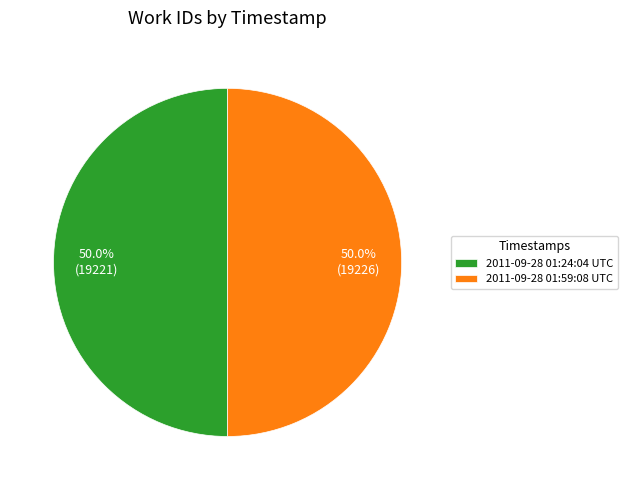

To the nearest percent, what is the average slice percentage?

50%